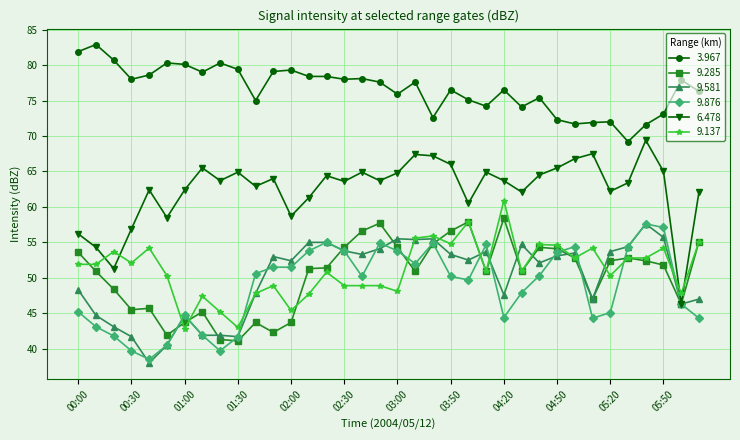

What is the value of the 6.478 point at the 1st from the left?

56.2